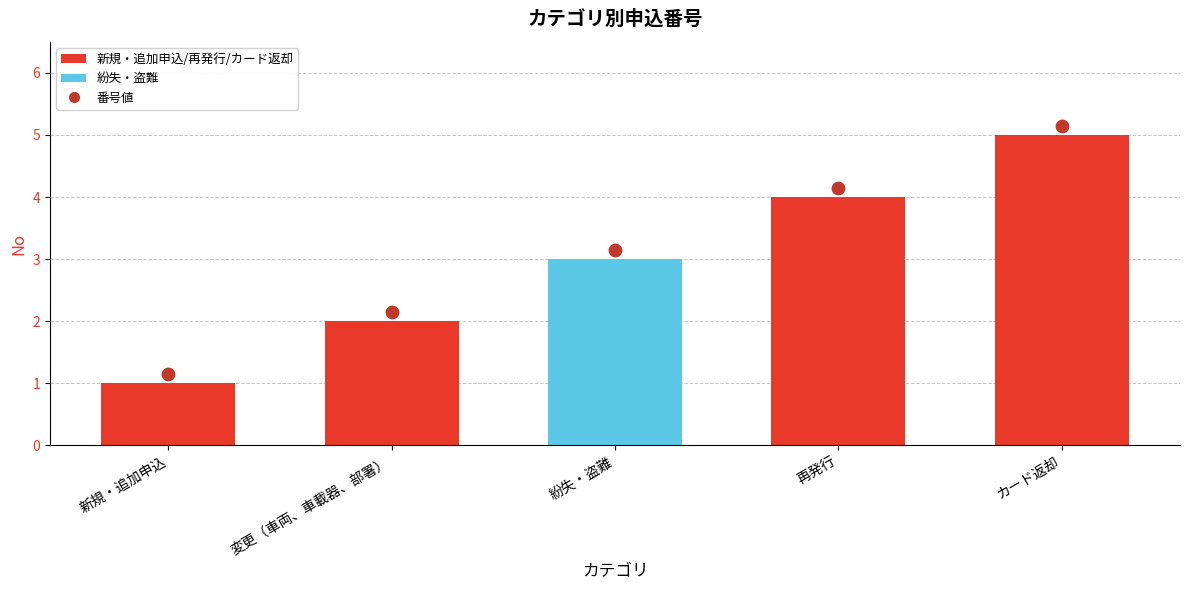

Between 再発行 and 紛失・盗難, which is larger?

再発行